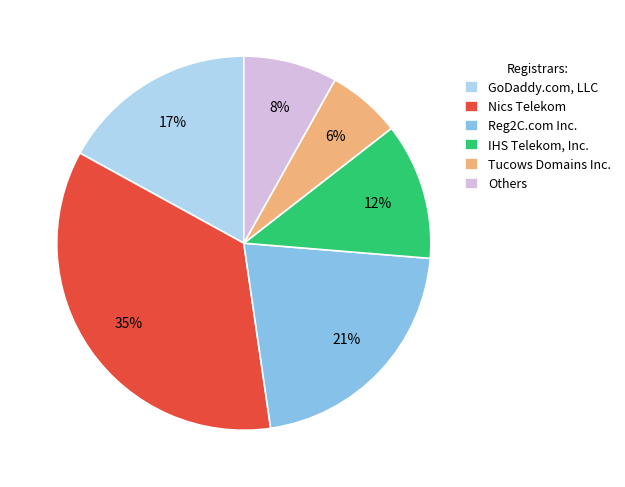

Is GoDaddy.com, LLC the majority of the pie?

No